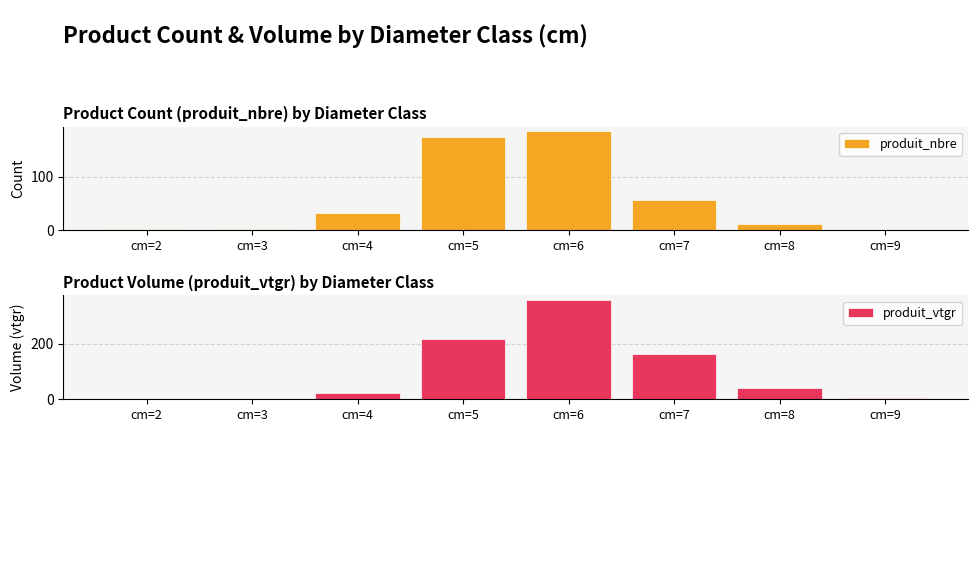

Which series has the widest spread of values?

produit_vtgr